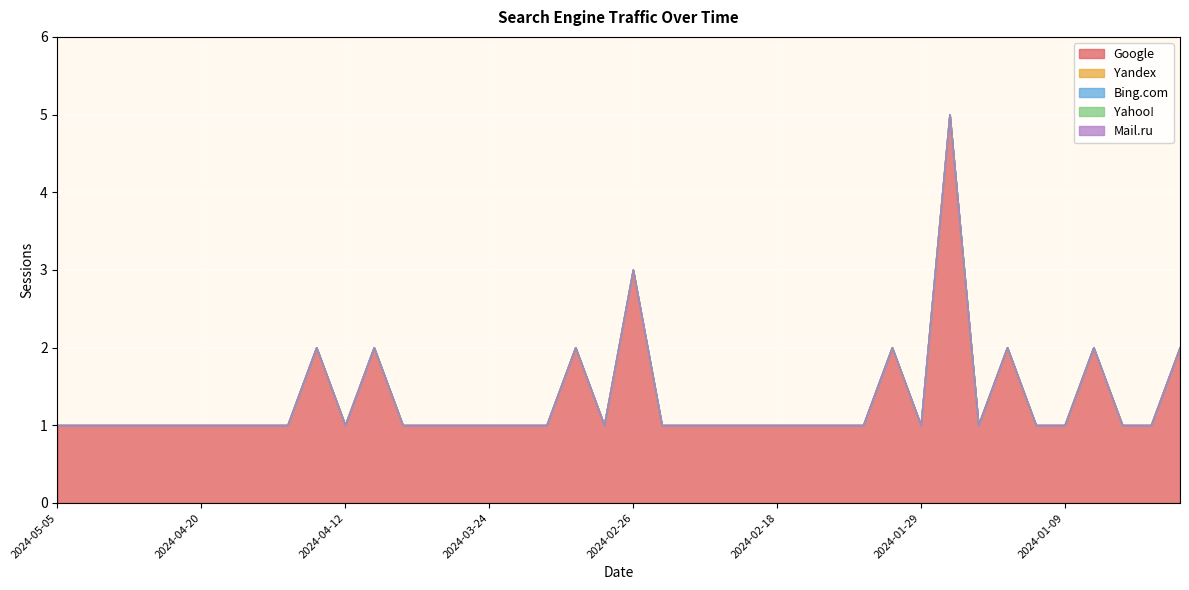

What position from the left is 2024-02-04?

29